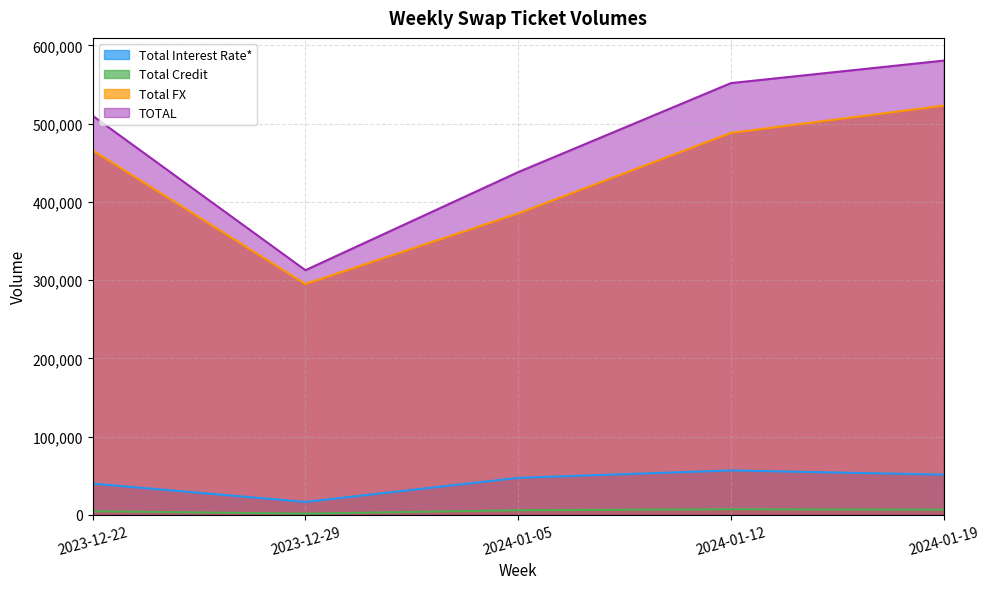

Reading left to right, extract all data points from this chart.

Total Interest Rate*: 2023-12-22=39757	2023-12-29=16373	2024-01-05=47129	2024-01-12=56642	2024-01-19=51252
Total Credit: 2023-12-22=4469	2023-12-29=1388	2024-01-05=5736	2024-01-12=7034	2024-01-19=6392
Total FX: 2023-12-22=465916	2023-12-29=294930	2024-01-05=385245	2024-01-12=488247	2024-01-19=523050
TOTAL: 2023-12-22=510143	2023-12-29=312692	2024-01-05=438110	2024-01-12=551922	2024-01-19=580694